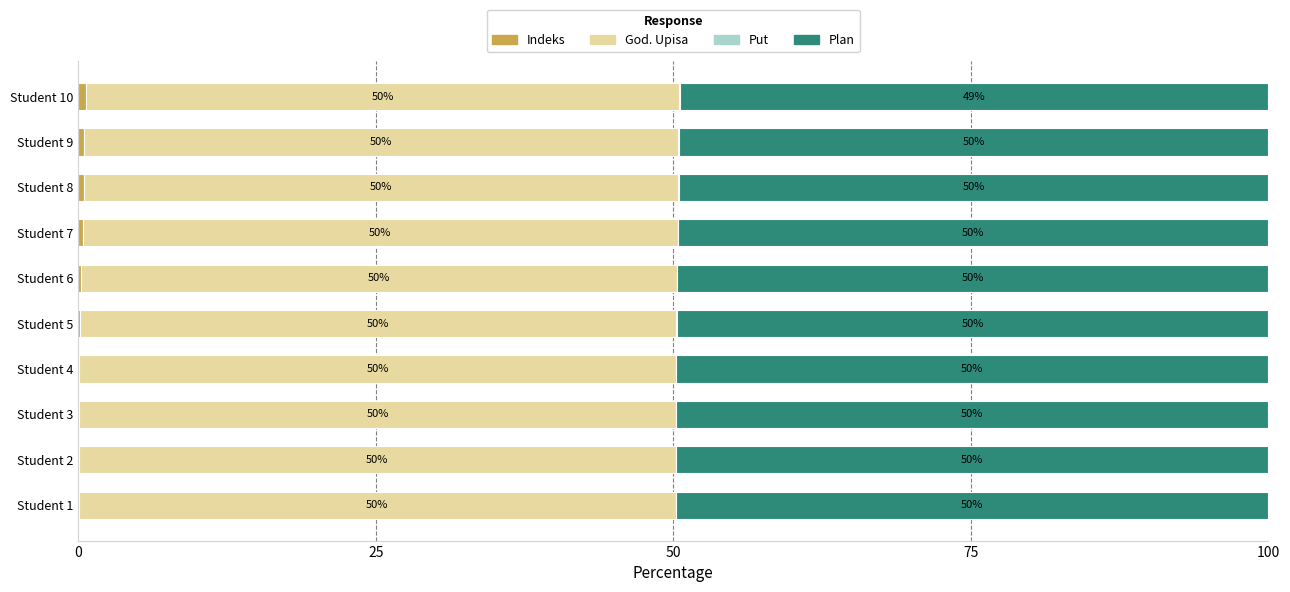

What is the total value across all series at Student 6?

100.0